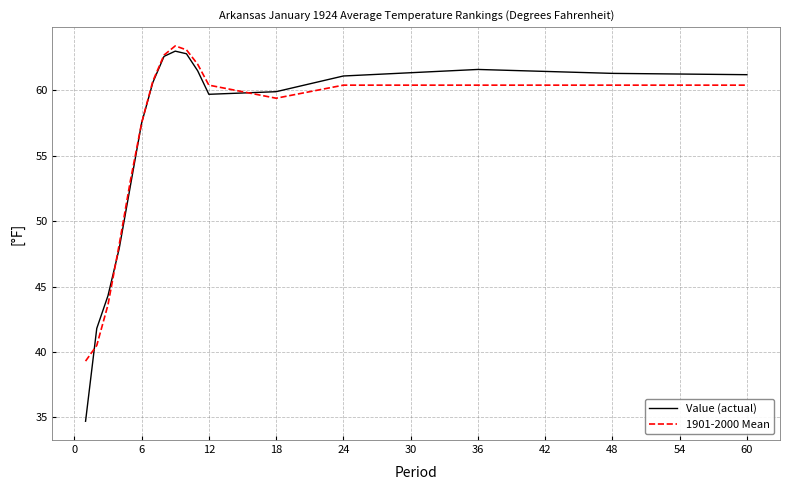

Which series has the largest range (max minus min)?

Value (actual)